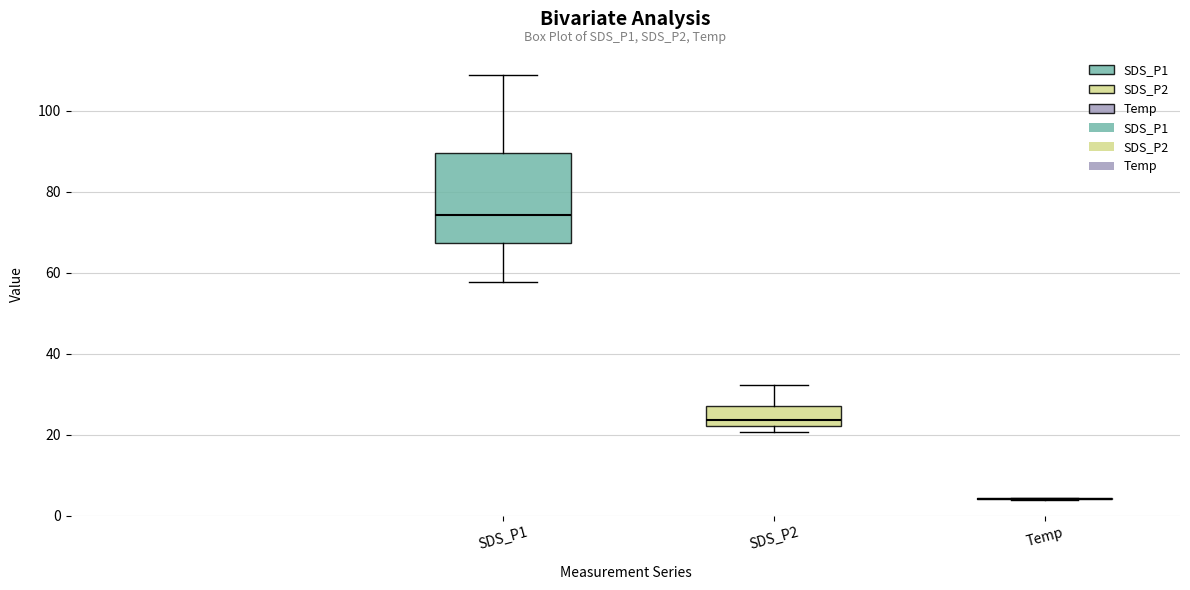

Reading left to right, transcribe this box plot: for each box, give where its median line is, the range the box spans, and where its two whiskers end, as read against the y-axis. The values are not printed on the chart, so give them approximately, as read against the axis.

SDS_P1: median 74, box 68 to 90, whiskers 58 to 108
SDS_P2: median 24, box 22 to 28, whiskers 20 to 32
Temp: box collapsed to a line at 4, whiskers 4 to 4